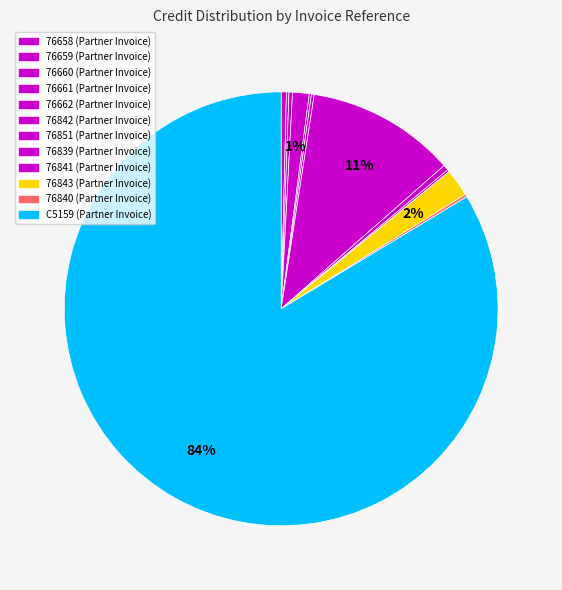

Approximately how many times larger is the value at 76851 compared to 76840?

53.8